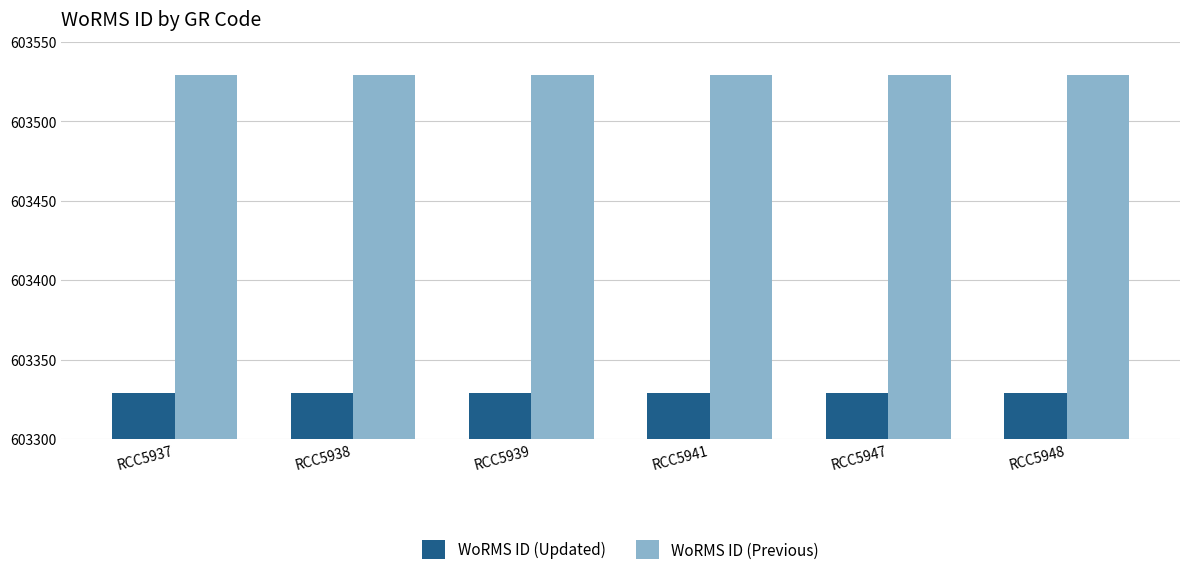

What is the maximum value for WoRMS ID (Updated)?

603329